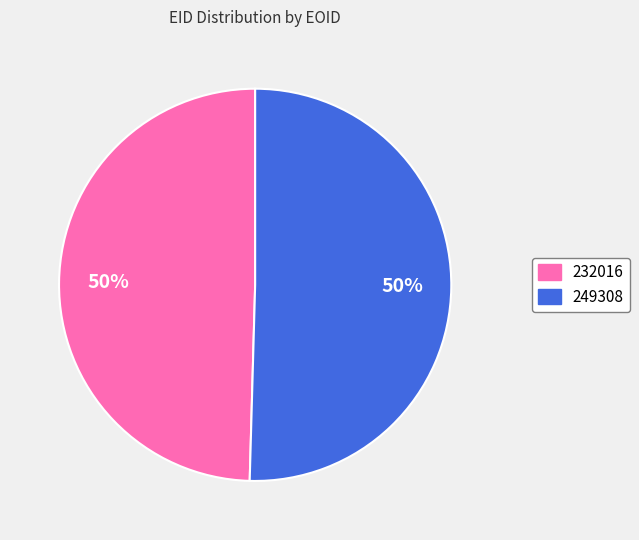

Count the number of slices in the pie.

2